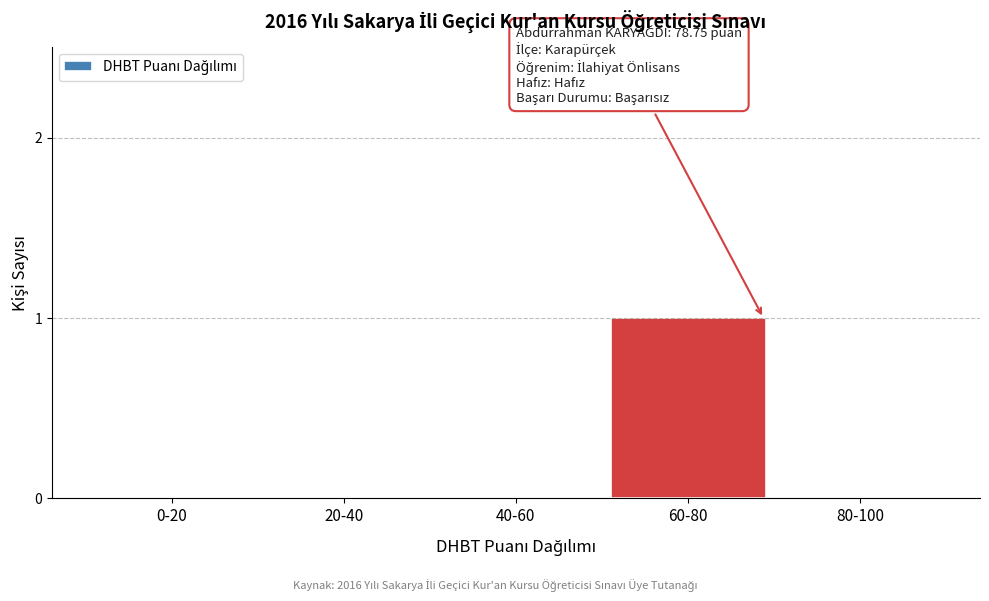

Reading right to left, extract all data points from this chart.

80-100=0	60-80=1	40-60=0	20-40=0	0-20=0